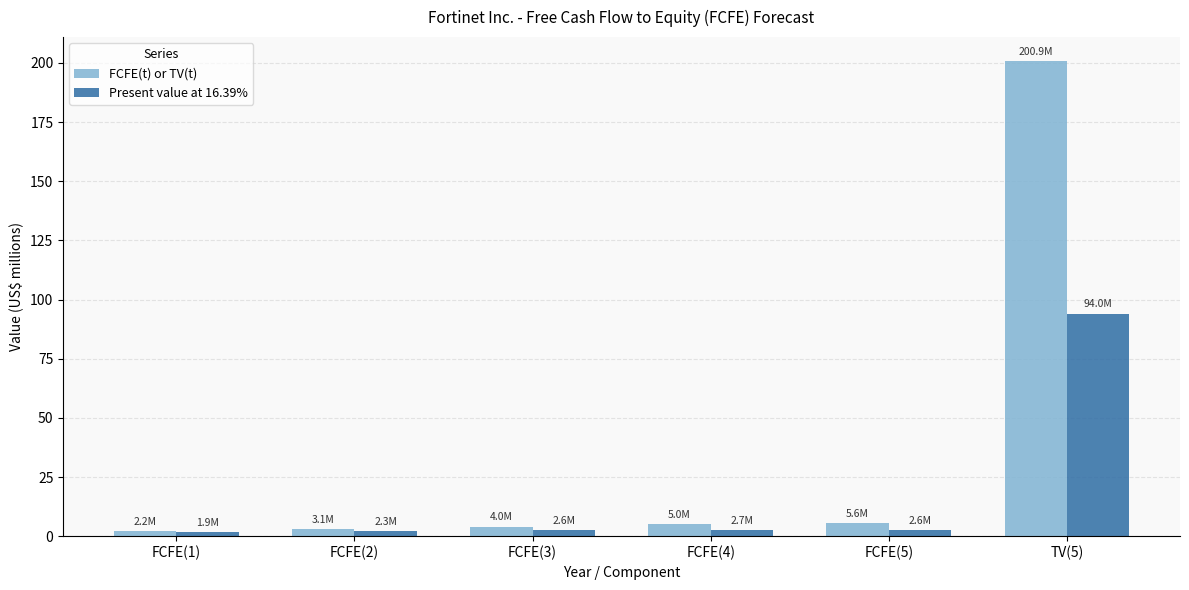

What is the smallest value displayed?

1.9